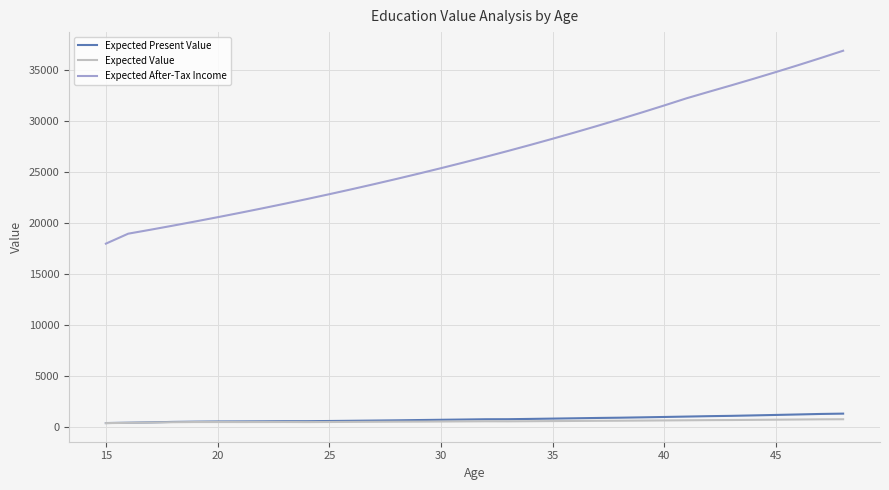

What is the highest value of the Expected After-Tax Income series?

36932.0